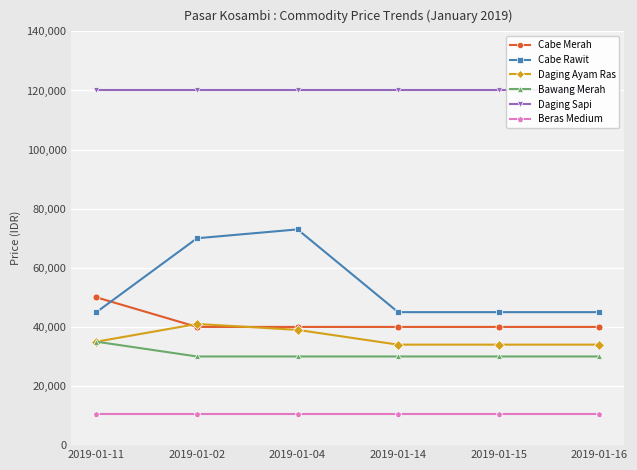

What is the label of the 2nd point from the right?

2019-01-15